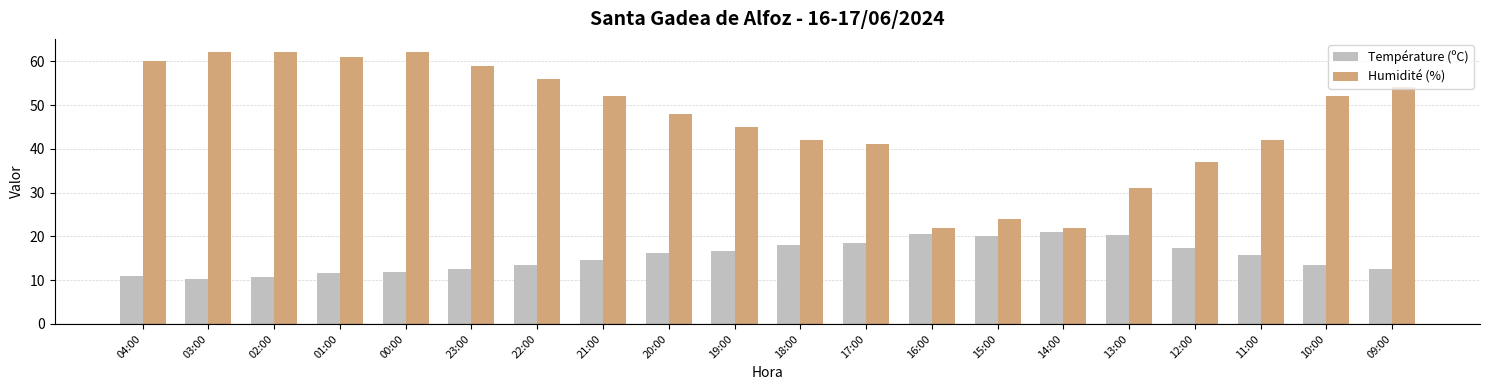

At 17:00, list the series in order from smallest to largest.

Température (ºC), Humidité (%)